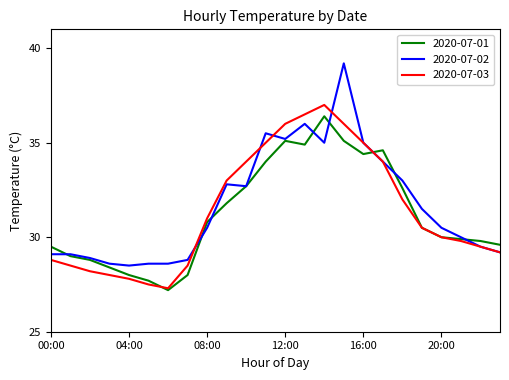

Which series has the largest range (max minus min)?

2020-07-02